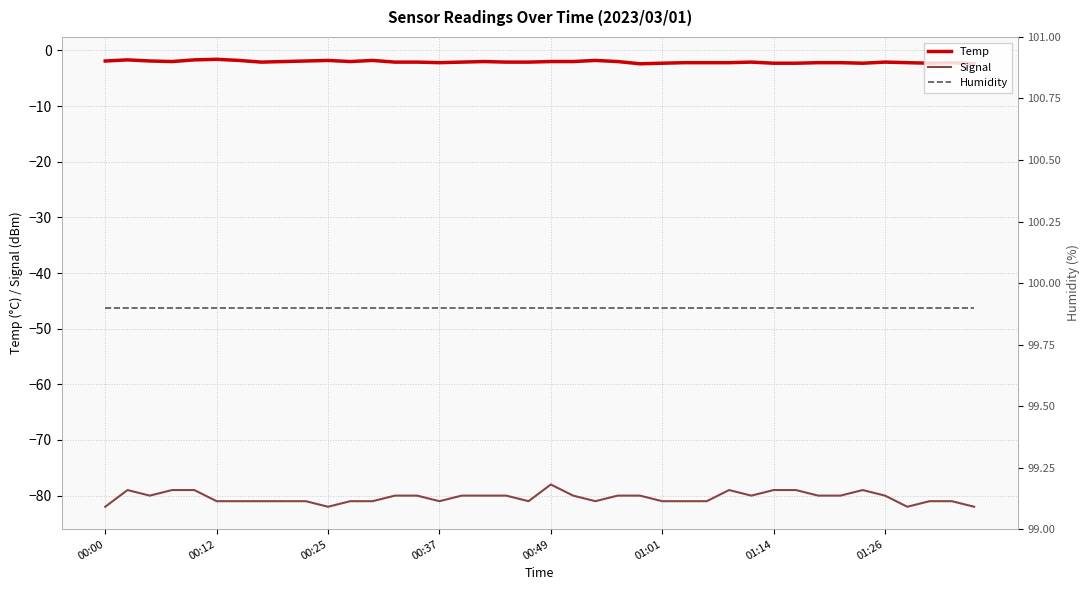

Which category has the highest value in the Signal series?

00:49